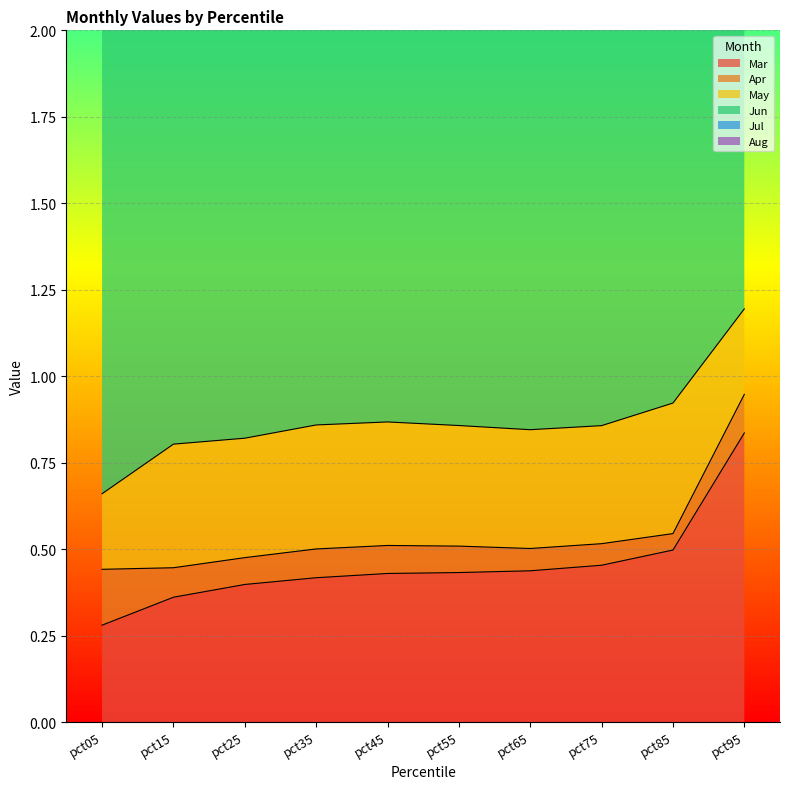

What is the difference between the highest and lowest values at pct05?

1.4